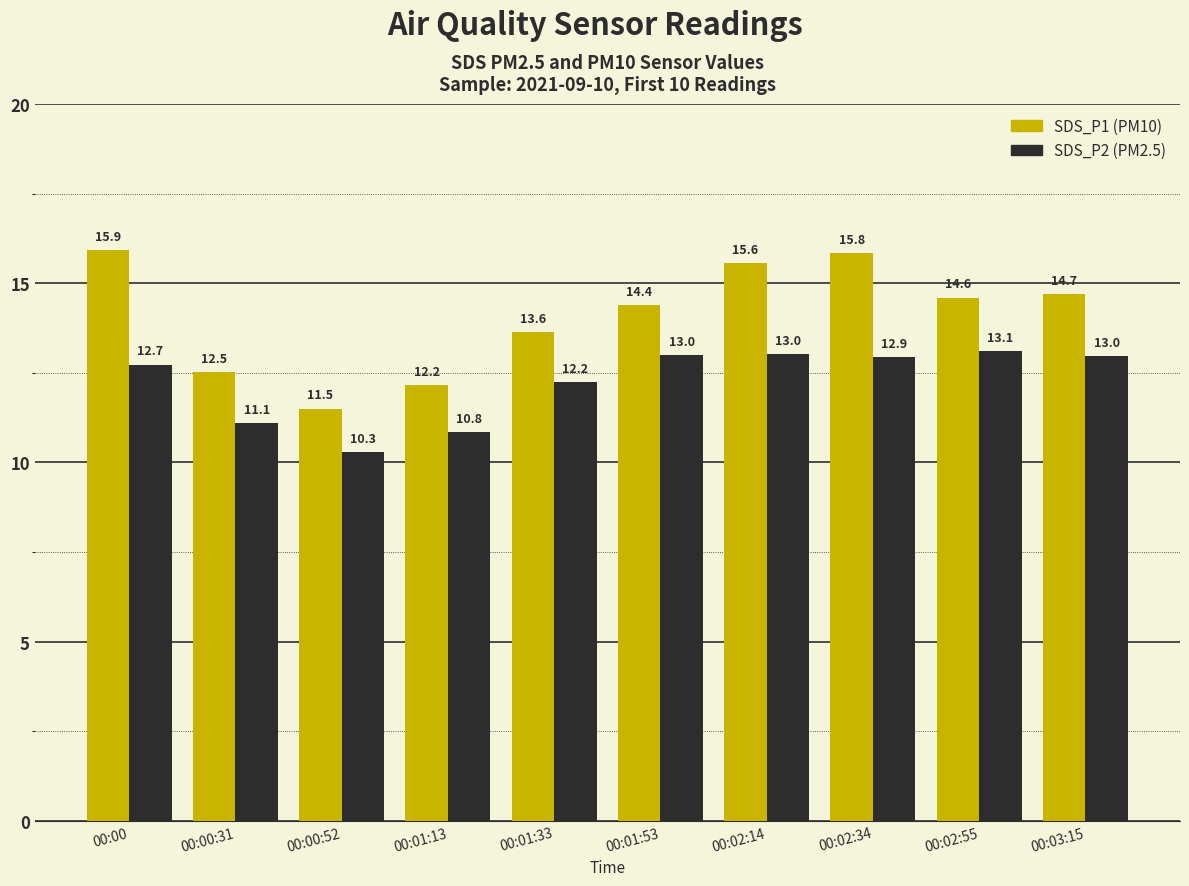

Does the chart contain stacked bars?

No